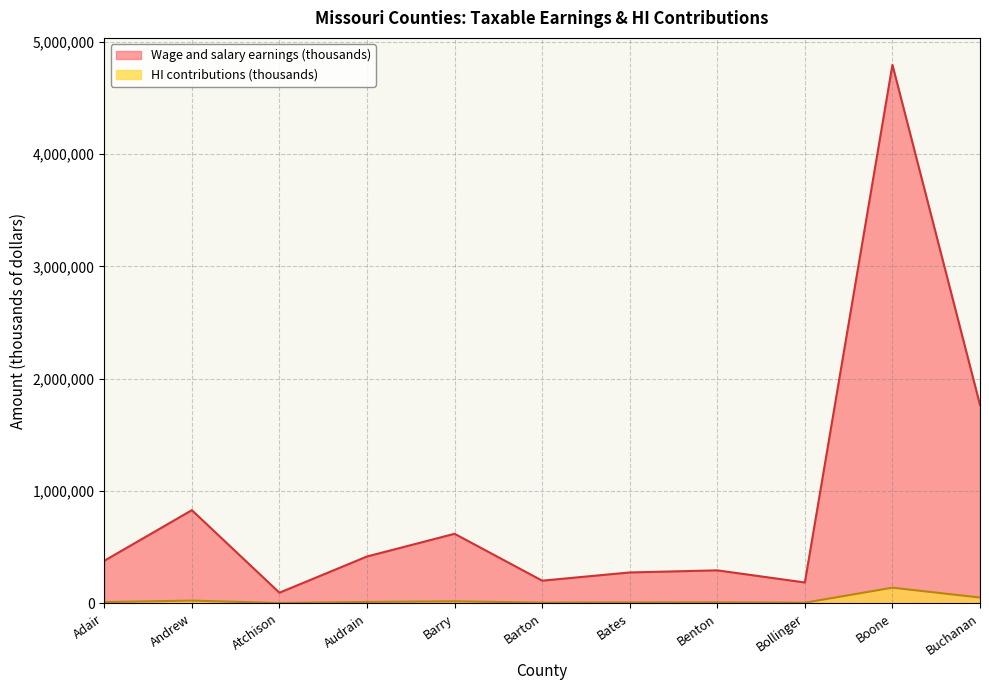

The value of HI contributions (thousands) at Benton is 4075. True or false?

False